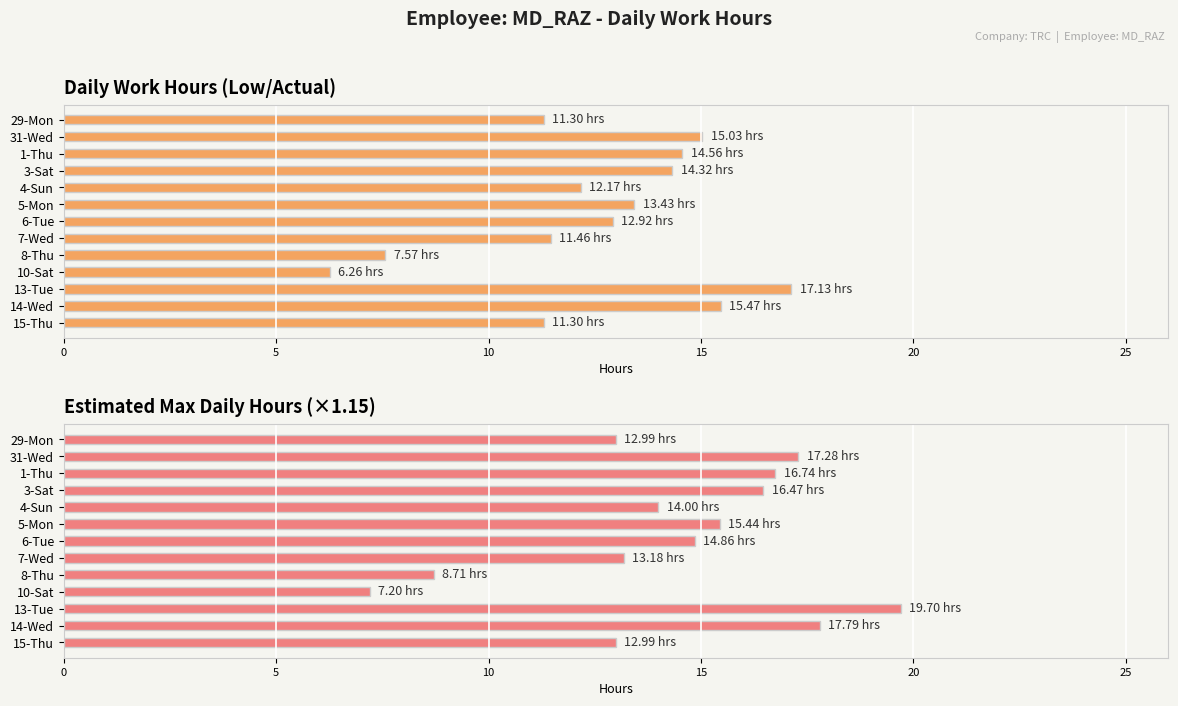

Rank the series by their average value, from lowest to highest.

Work Hours per Day, Estimated Max Hours